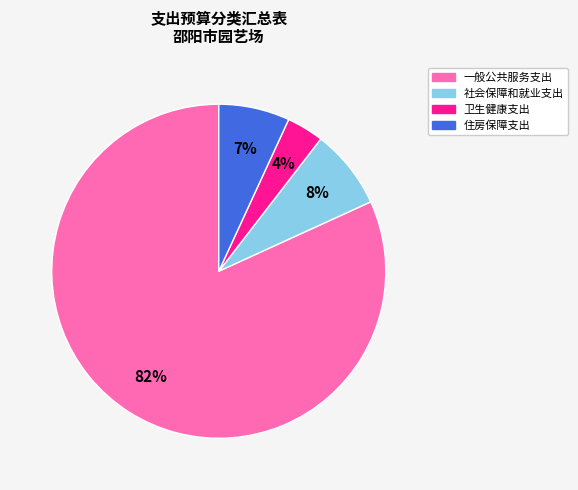

To the nearest percent, what percentage of the pie is 卫生健康支出?

4%